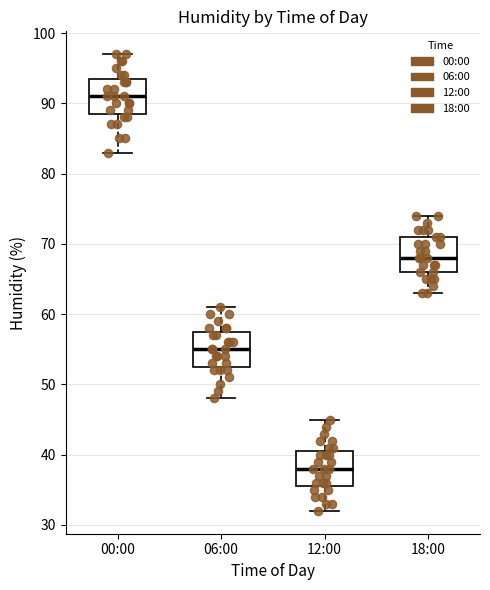

Reading left to right, transcribe this box plot: for each box, give where its median line is, the range the box spans, and where its two whiskers end, as read against the y-axis. The values are not printed on the chart, so give them approximately, as read against the axis.

00:00: median 91, box 89 to 94, whiskers 83 to 97
06:00: median 55, box 53 to 58, whiskers 48 to 61
12:00: median 38, box 36 to 41, whiskers 32 to 45
18:00: median 68, box 66 to 71, whiskers 63 to 74